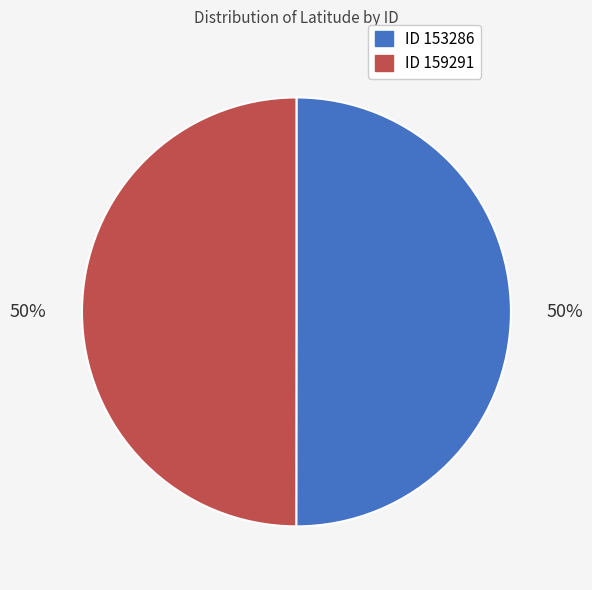

To the nearest percent, what percentage of the pie is ID 153286?

50%